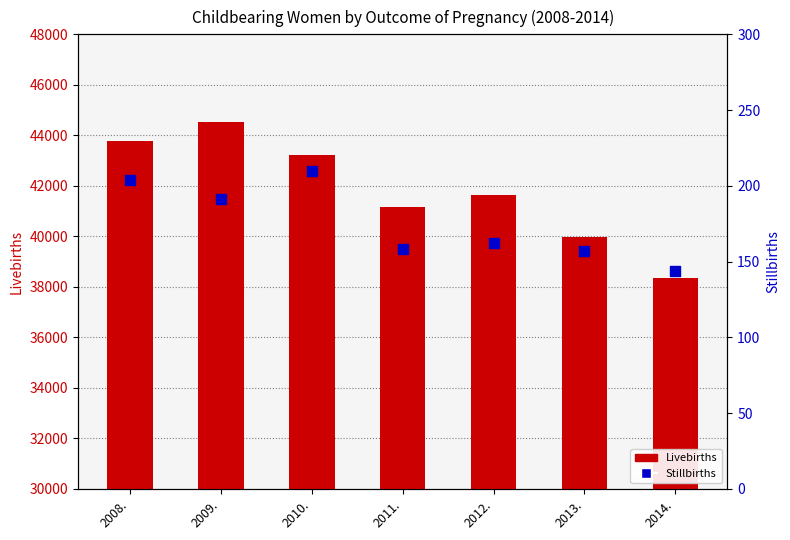

At how many categories does at least one series exceed 6951?

7